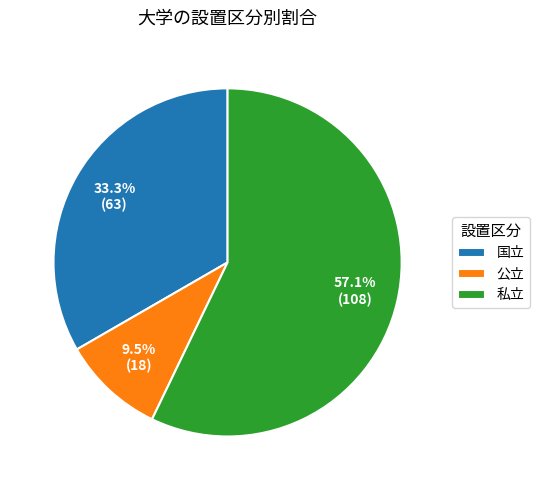

Which has a higher value, 公立 or 私立?

私立